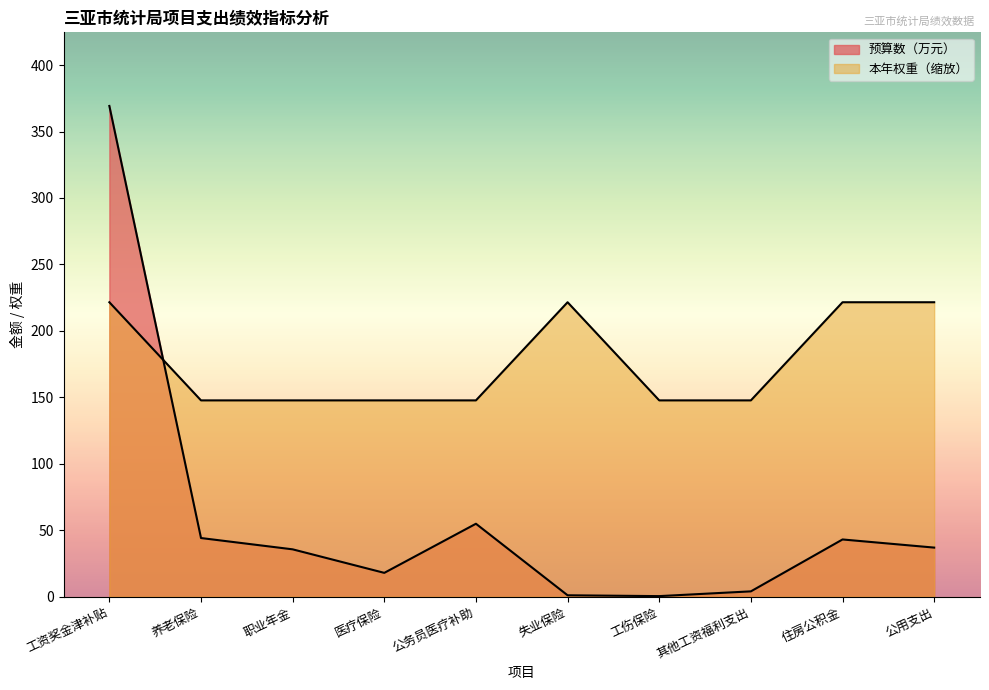

Which category has the lowest value in the 预算数（万元） series?

工伤保险